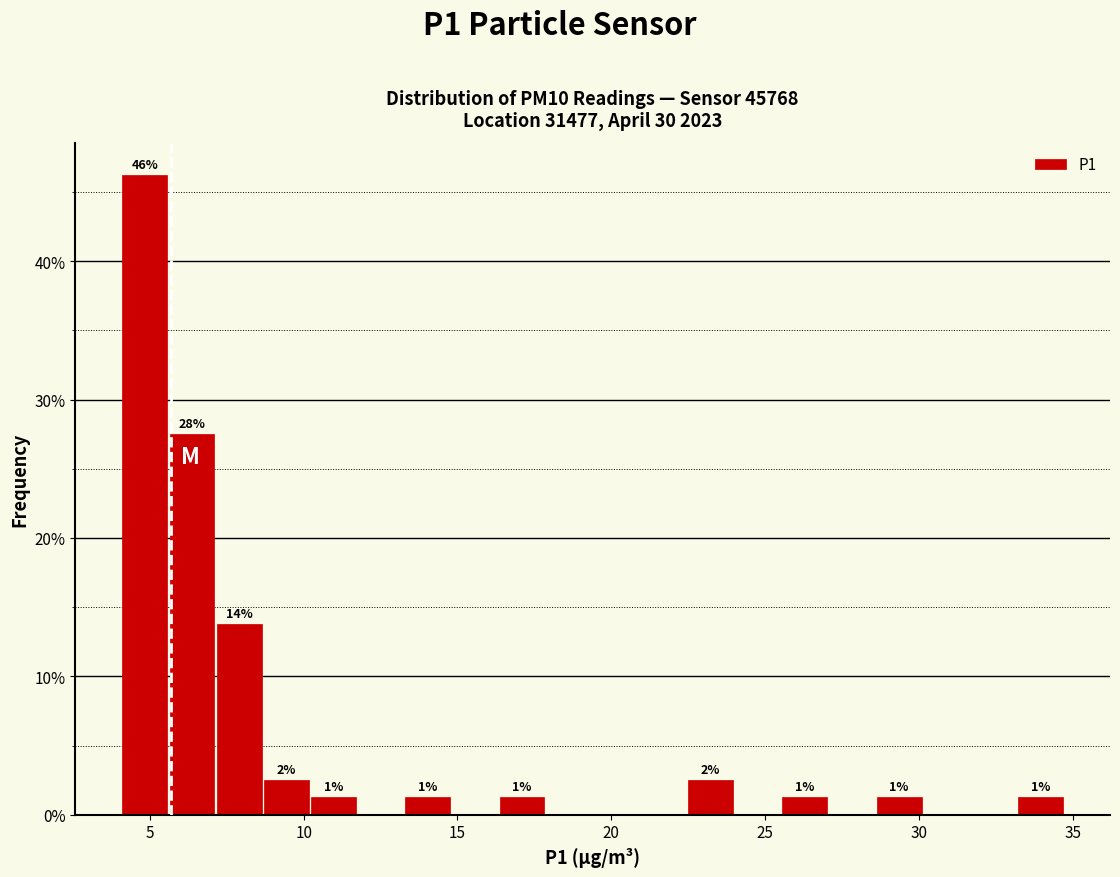

Around what value on the x-axis is the tallest bar? Give the approximate position of its centre, as read against the axis.

5.0